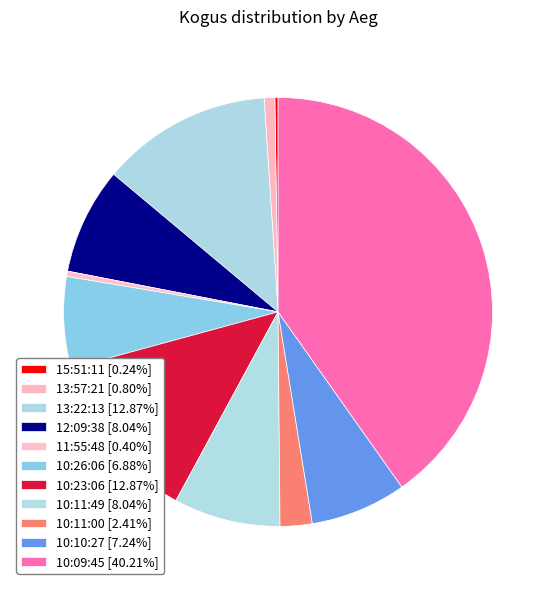

Which category has the smallest portion of the pie?

15:51:11